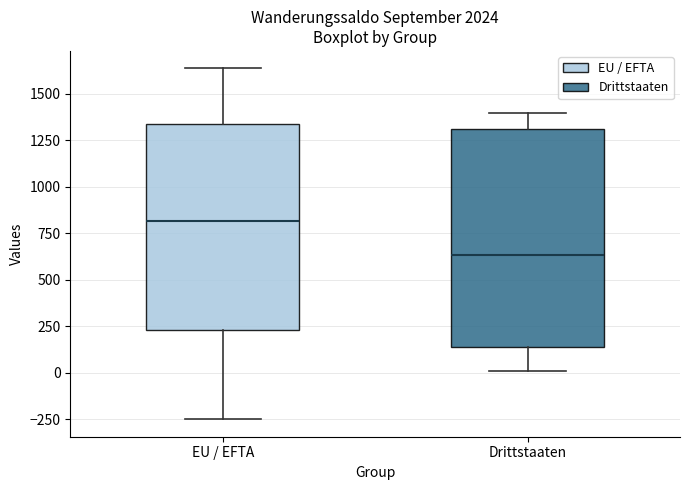

Which box has the highest median line?

EU / EFTA